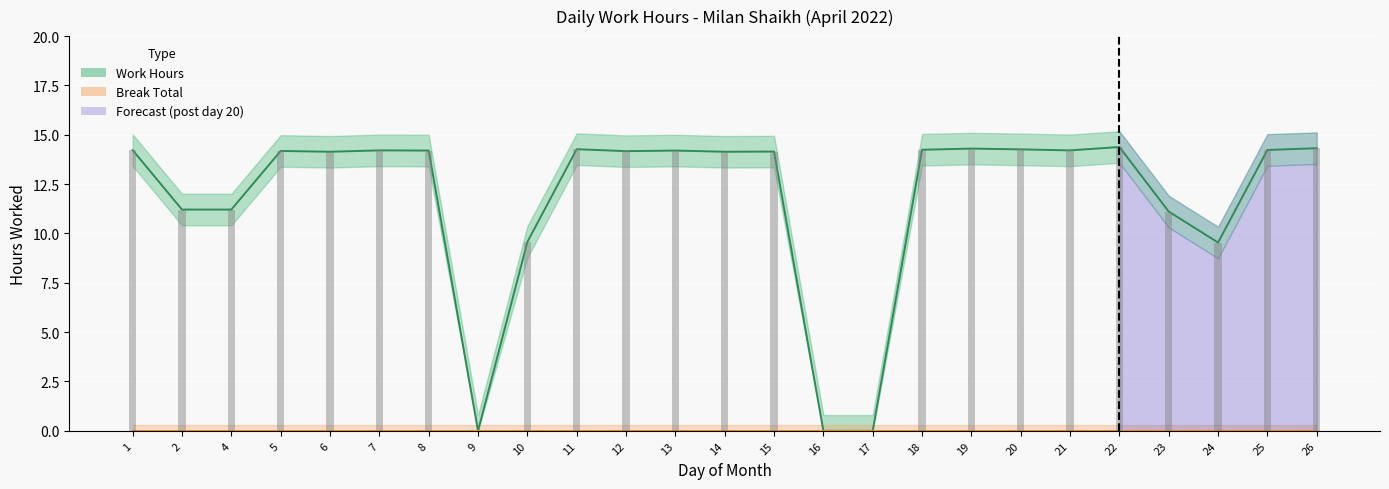

Rank the categories by value from lowest to highest.

9, 16, 17, 24, 10, 23, 2, 4, 6, 14, 15, 12, 5, 8, 13, 7, 21, 1, 25, 18, 20, 11, 19, 26, 22